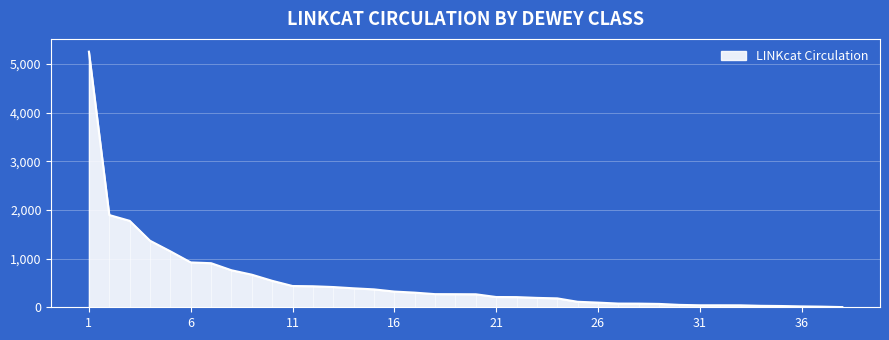

What is the maximum value shown in the chart?

5254